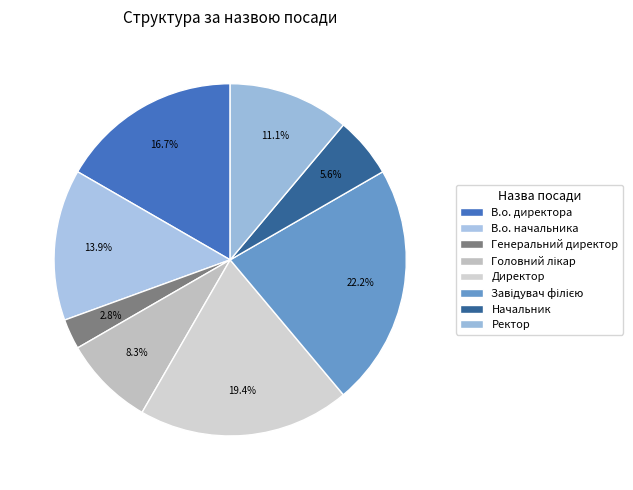

Does any single category account for the majority?

No